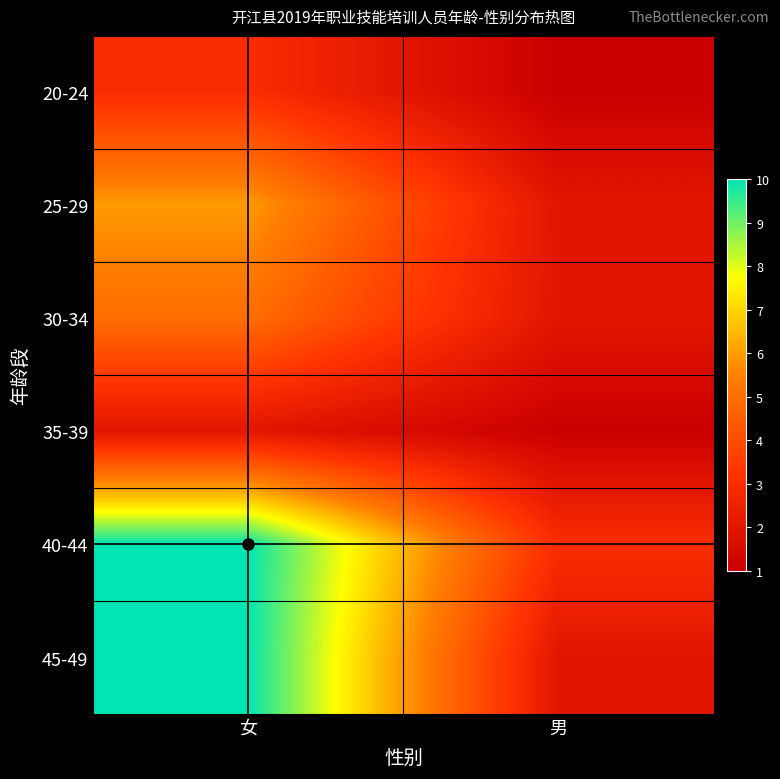

Which series has the widest spread of values?

45-49